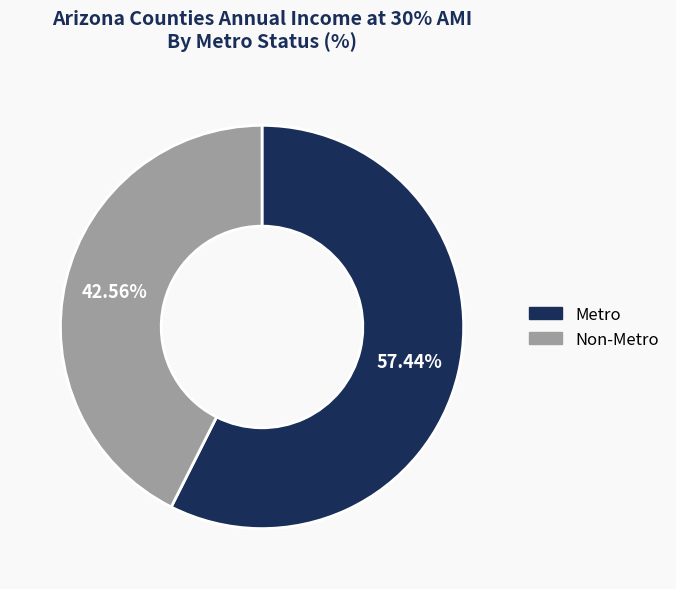

How many segments does this pie chart have?

2